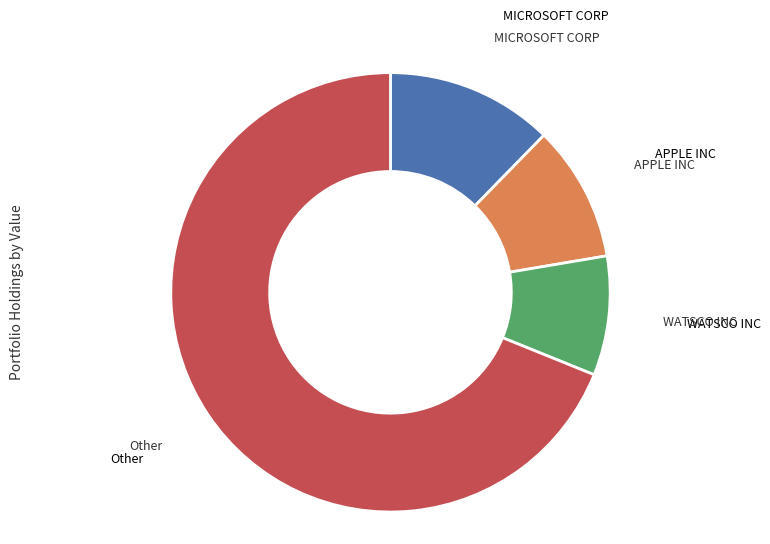

Is there any slice that represents more than half of the pie?

Yes